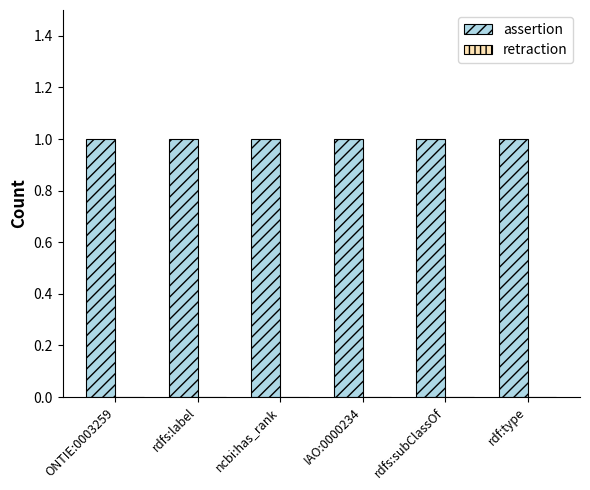

Count the number of data series in this chart.

2